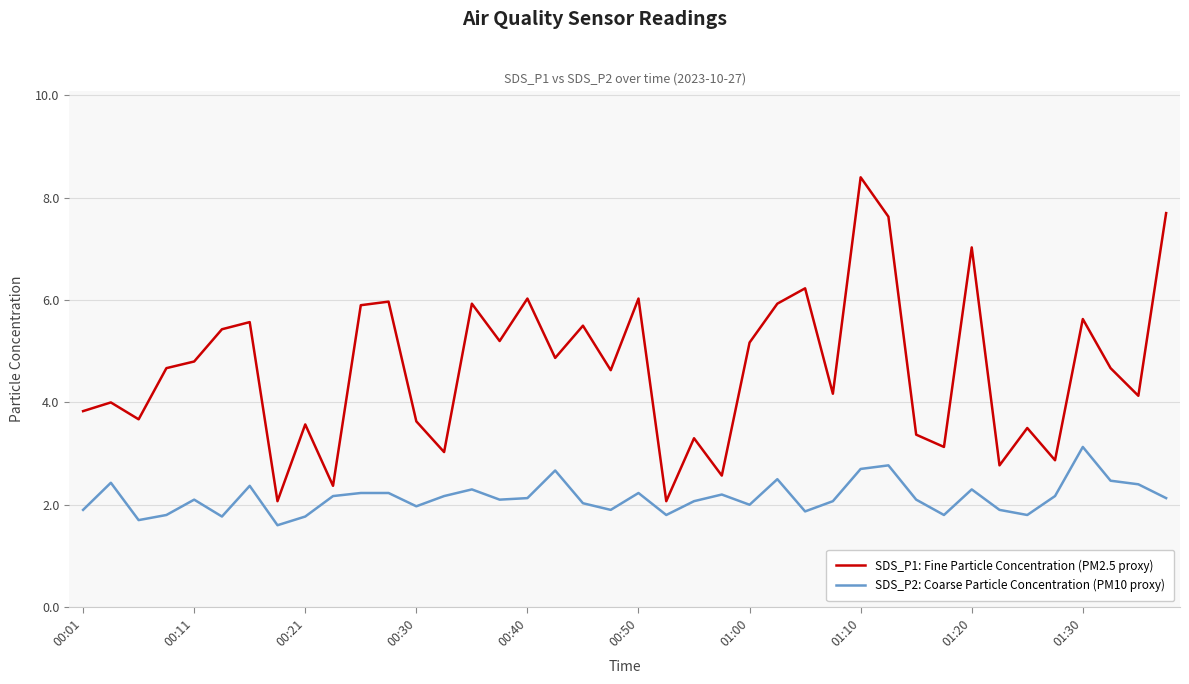

Which series has the largest total across all categories?

SDS_P1: Fine Particle Concentration (PM2.5 proxy)